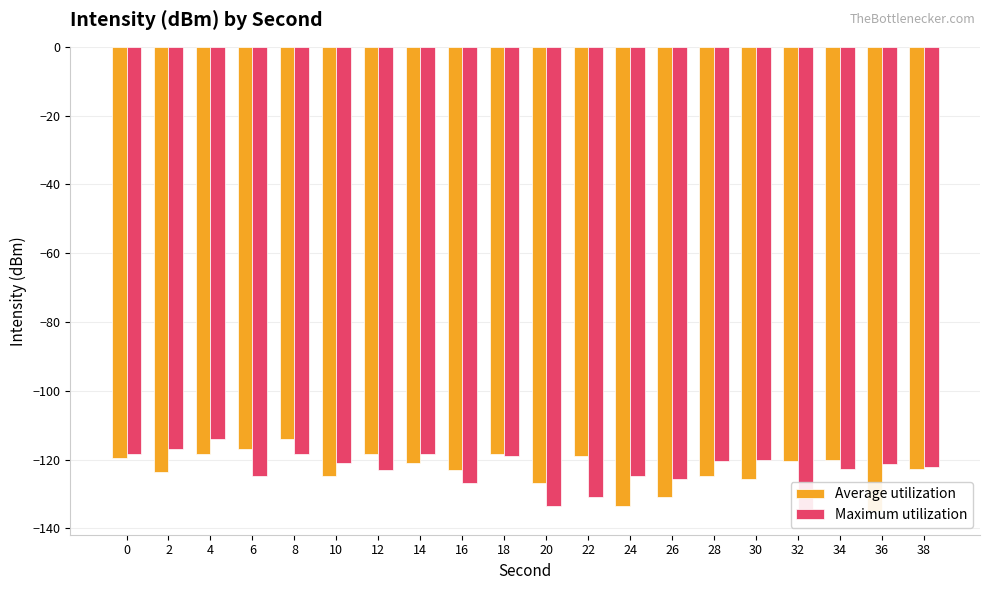

What is the sum of the Average utilization values at 32 and 18?

-238.9